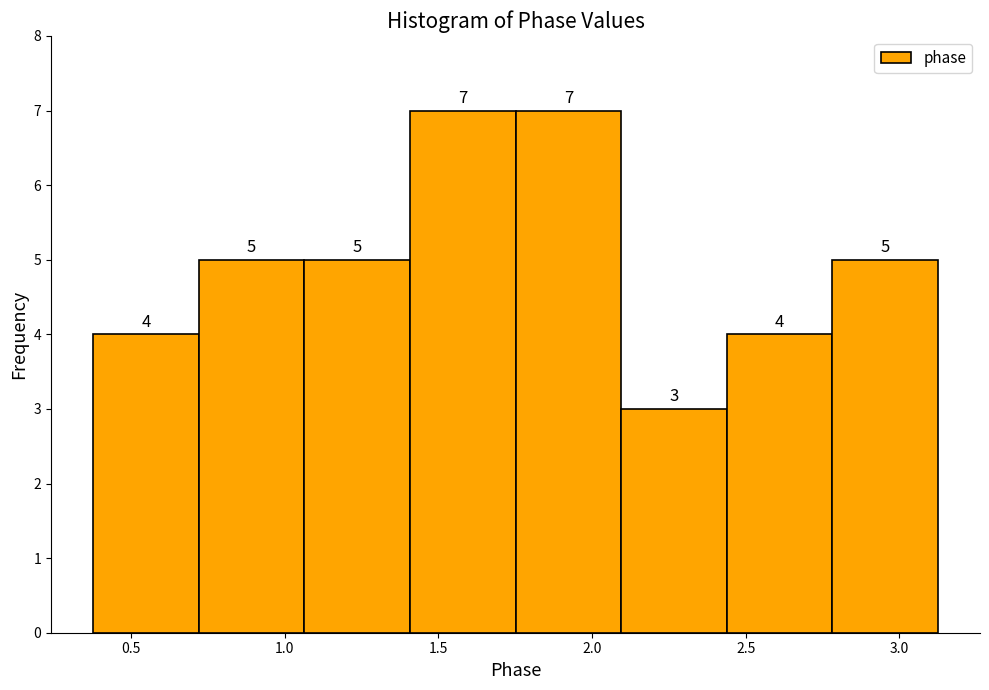

Reading left to right, list every bar in this chart as the range it spans on the x-axis followed by its height. The bar edges are not printed on the chart, so give them approximately, as read against the axis.

0.40 to 0.70: 4
0.70 to 1.05: 5
1.05 to 1.40: 5
1.40 to 1.75: 7
1.75 to 2.10: 7
2.10 to 2.45: 3
2.45 to 2.80: 4
2.80 to 3.10: 5